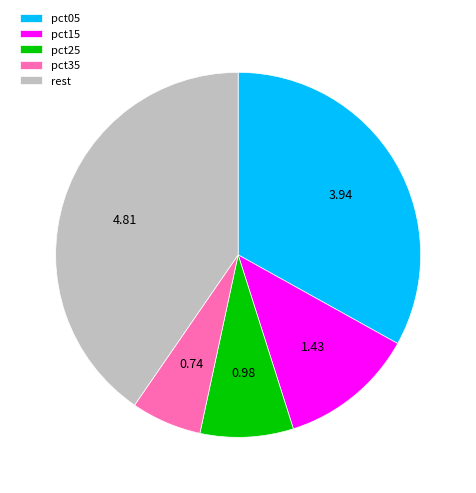

Rank the categories by value from lowest to highest.

pct35, pct25, pct15, pct05, rest